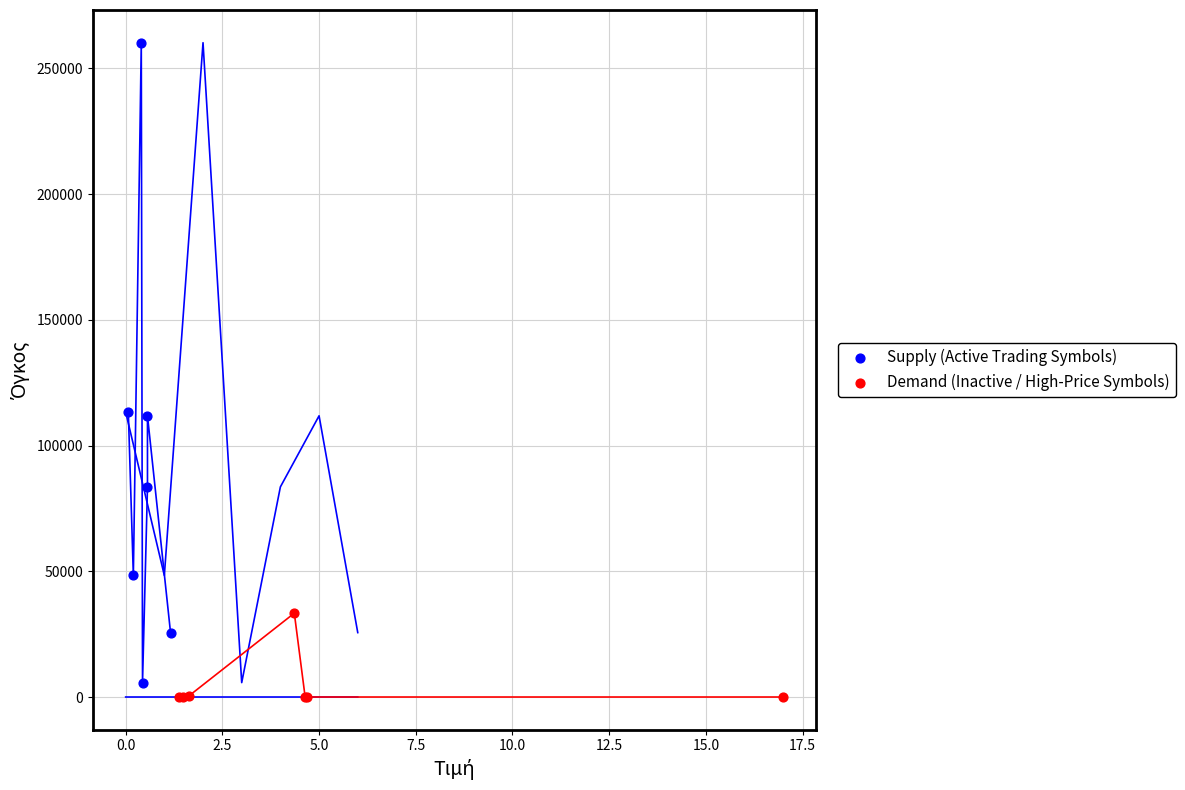

Which series contains the highest Y value?

Supply (Active Trading Symbols)